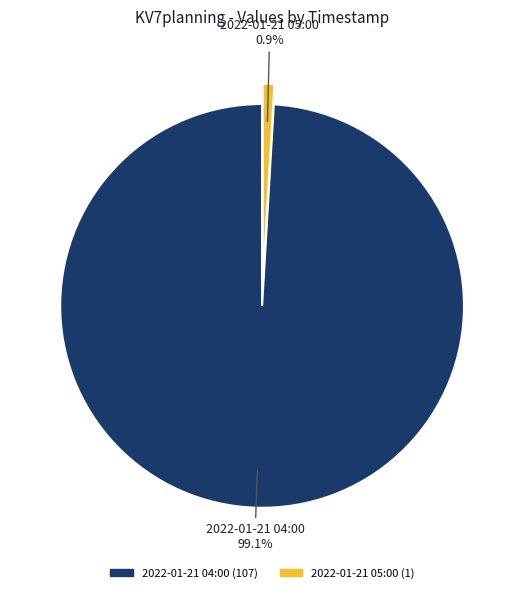

What is the majority slice?

2022-01-21 04:00